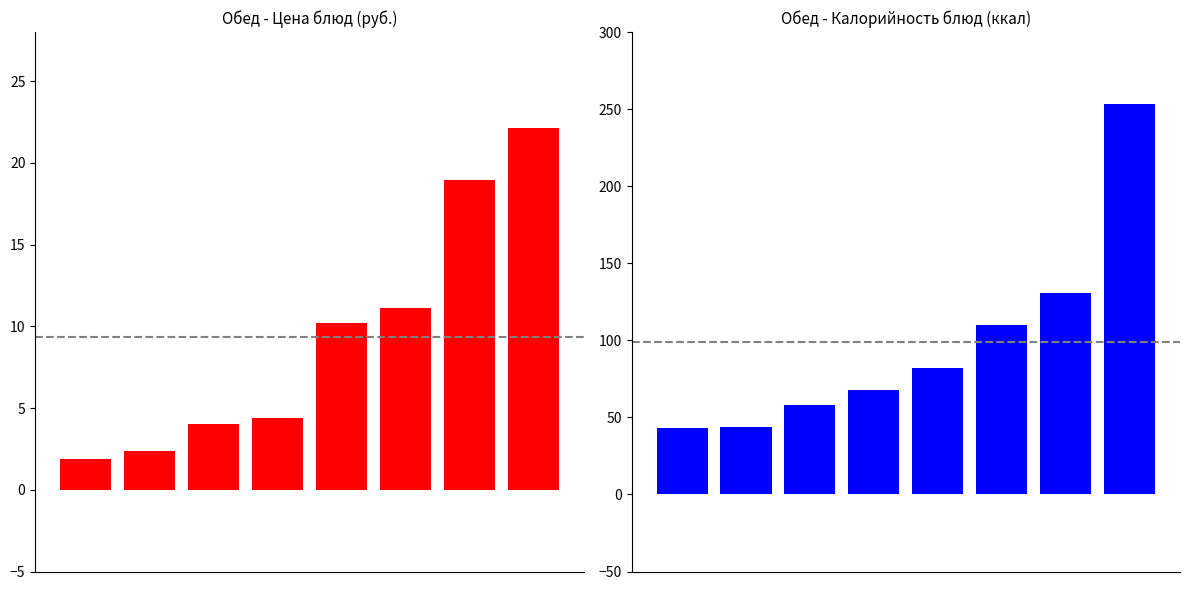

What is the sum of all Цена values?

75.0